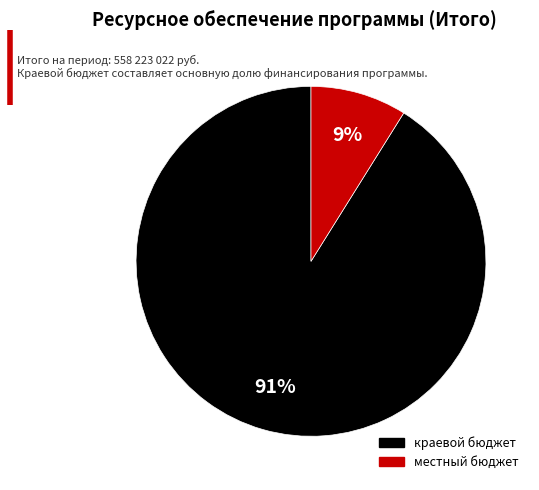

Is there any slice that represents more than half of the pie?

Yes